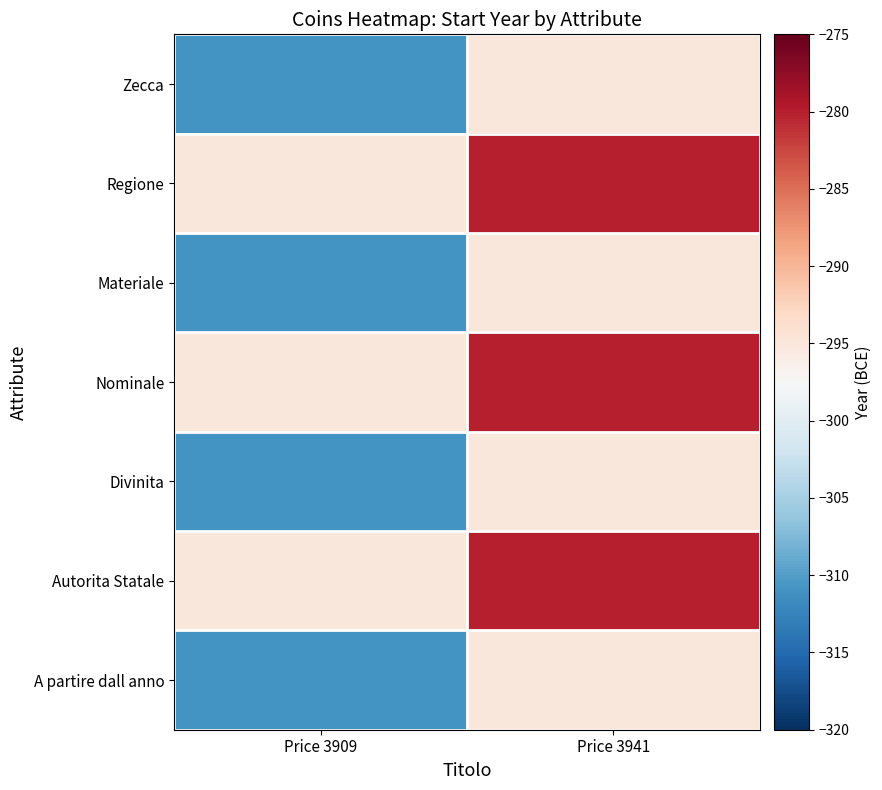

List the series in order of their peak value, highest first.

Regione, Nominale, Autorita Statale, Zecca, Materiale, Divinita, A partire dall anno